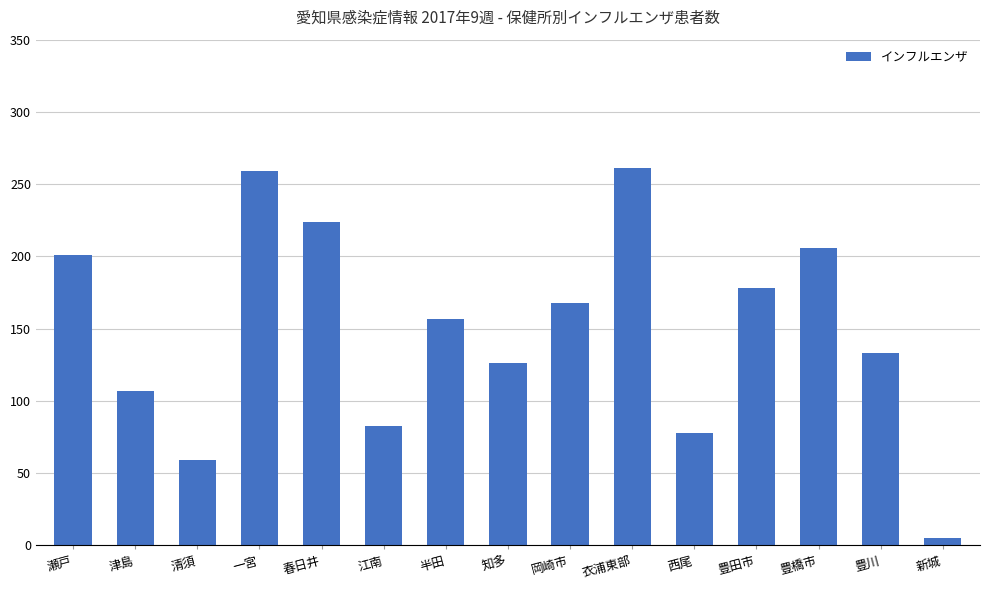

Reading left to right, extract all data points from this chart.

201	107	59	259	224	83	157	126	168	261	78	178	206	133	5